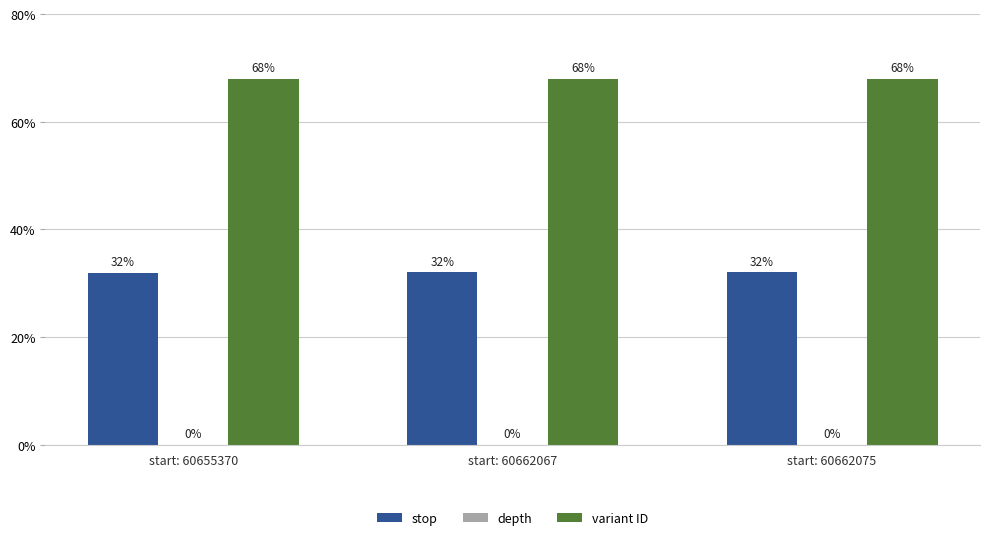

What is the average value of the variant ID series?

68.0